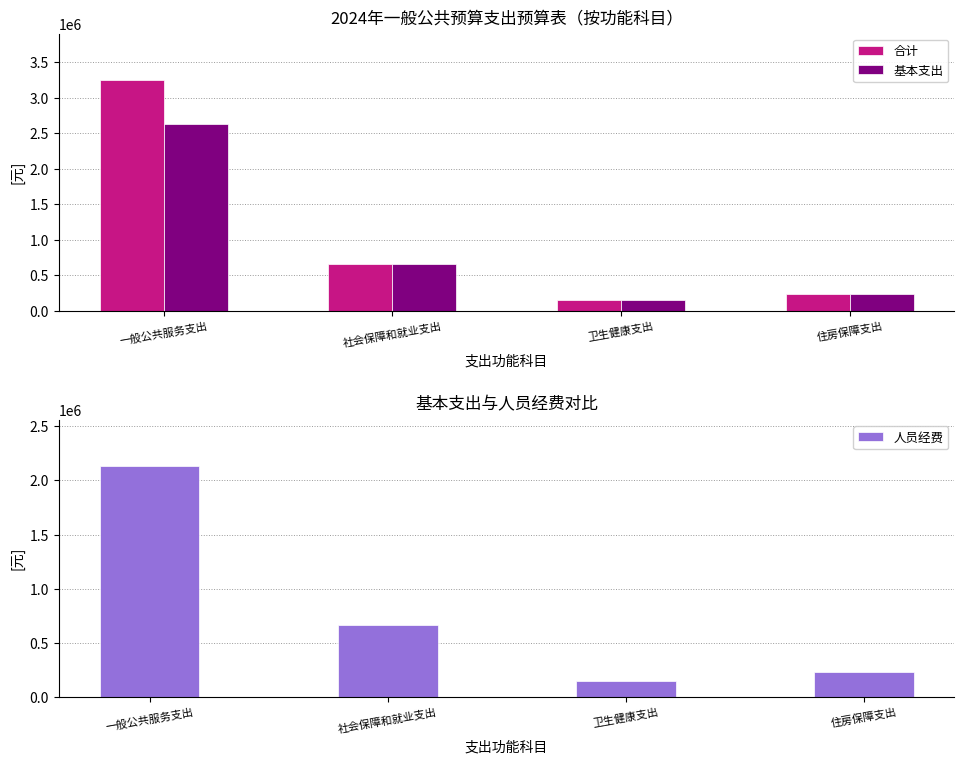

What position from the right is 一般公共服务支出?

4